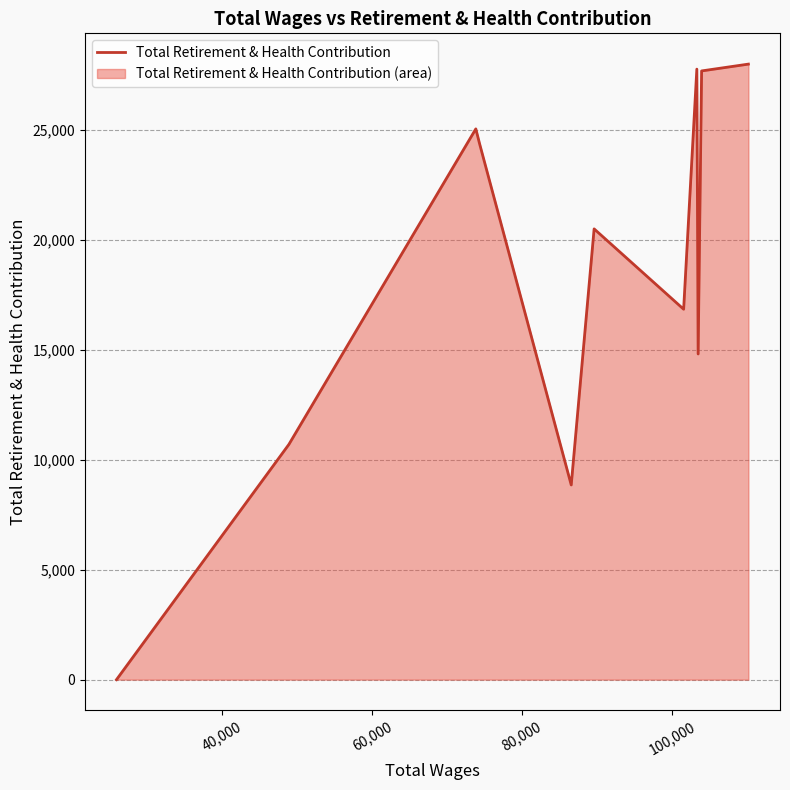

How many distinct data groups are displayed?

1